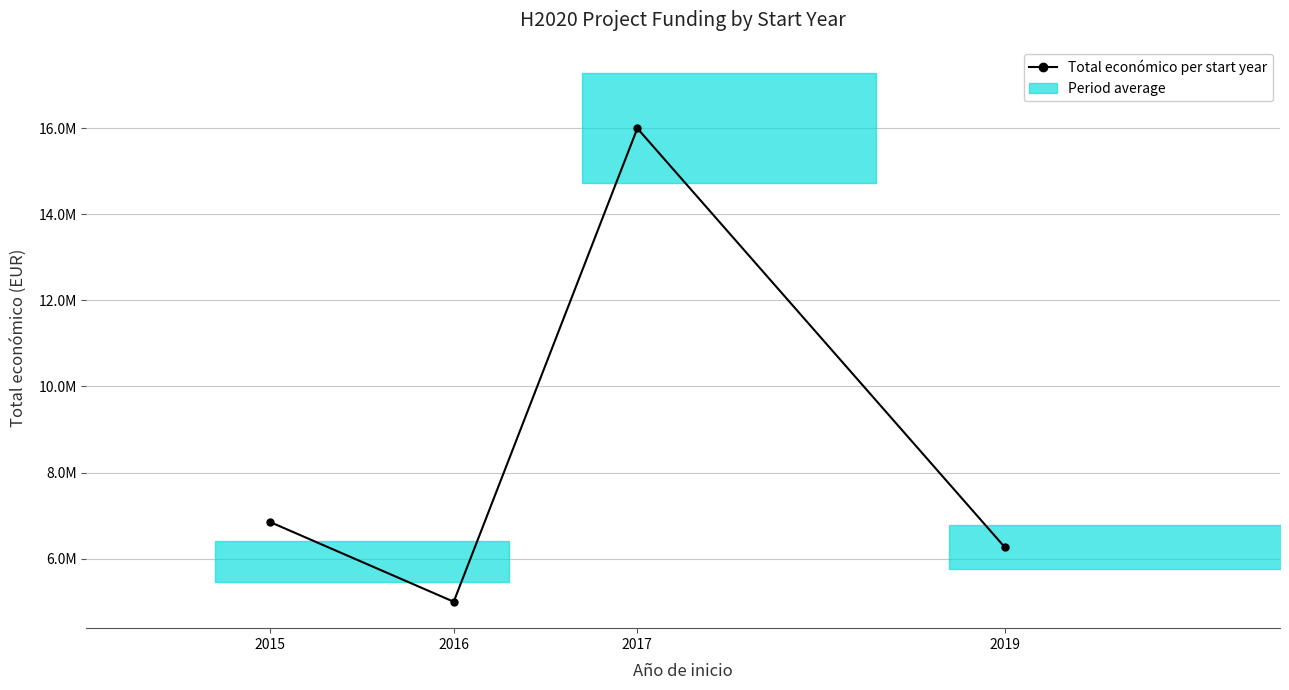

The value at 2016 is 4997660. True or false?

True